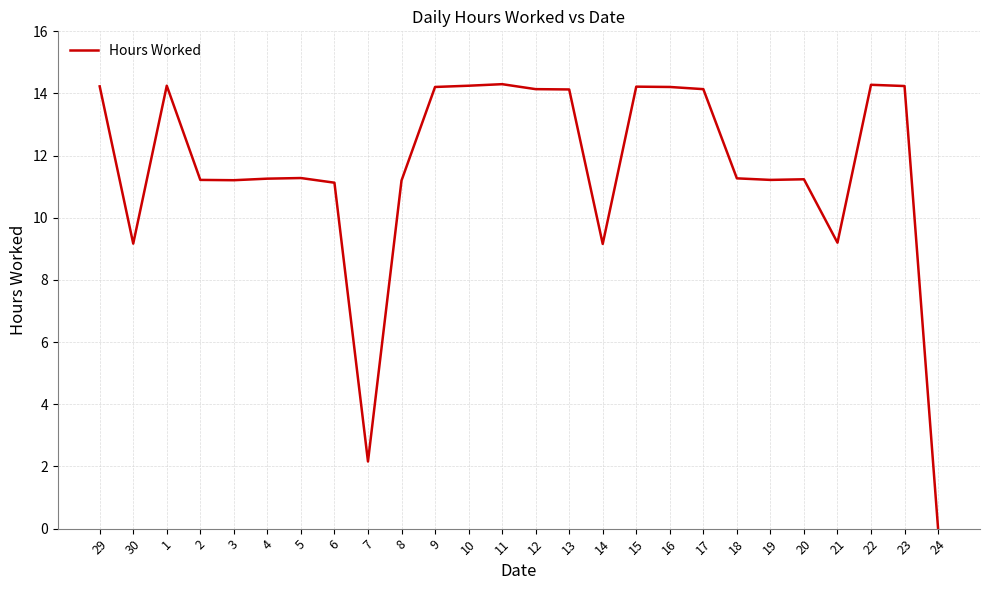

What position from the right is 8?

17